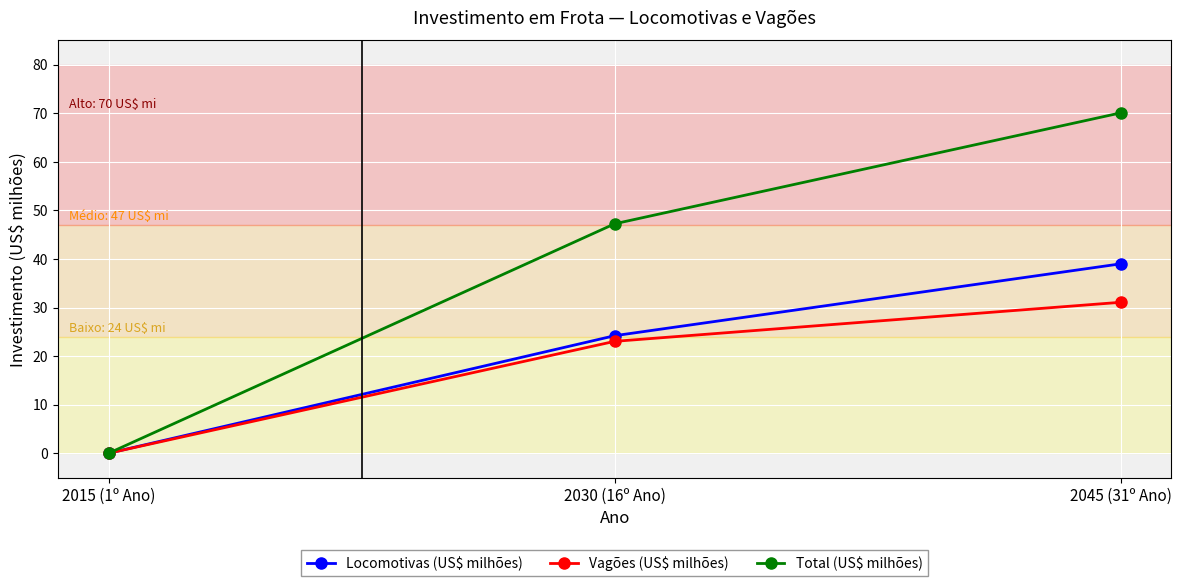

Does the chart display data point markers on the line(s)?

Yes